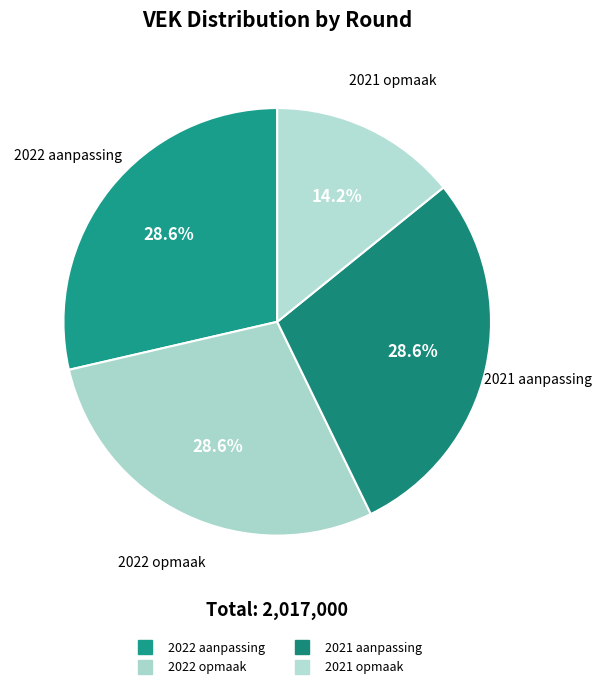

Count the number of slices in the pie.

4